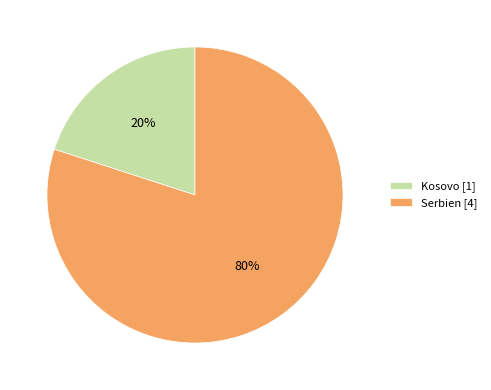

Rank the categories by value from highest to lowest.

Serbien, Kosovo